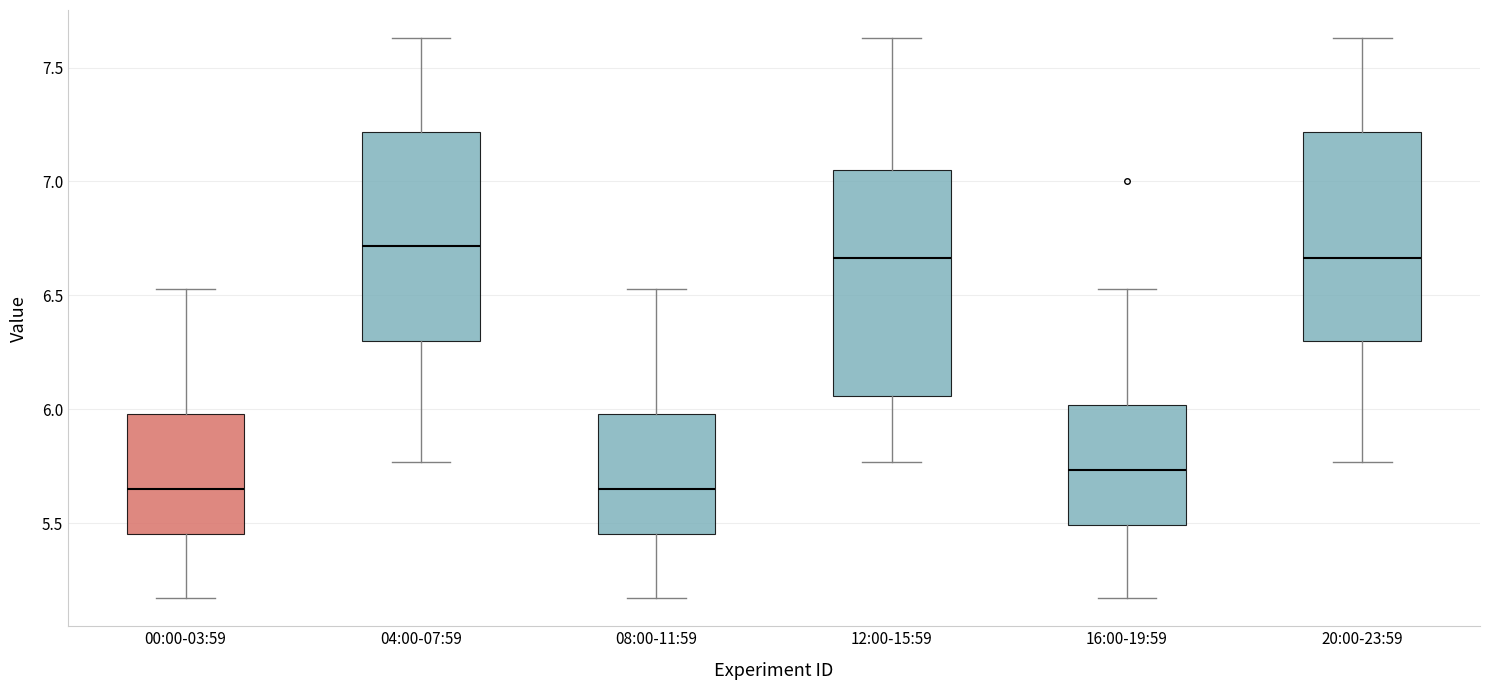

Where is the lower edge of the box for 20:00-23:59 on the y-axis? The values are not printed on the chart, so give them approximately, as read against the axis.

6.30